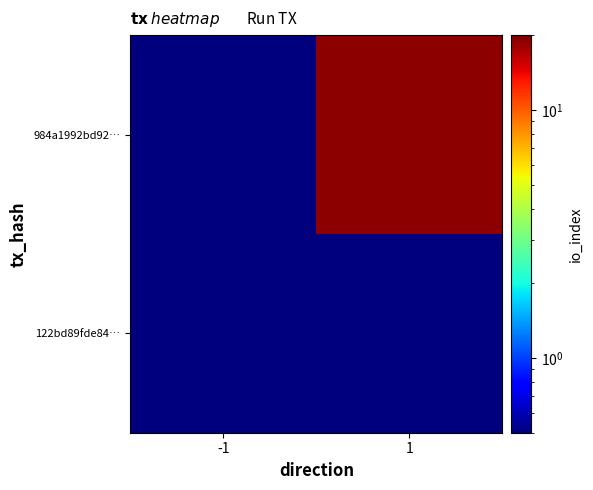

How many categories are shown in the chart?

2